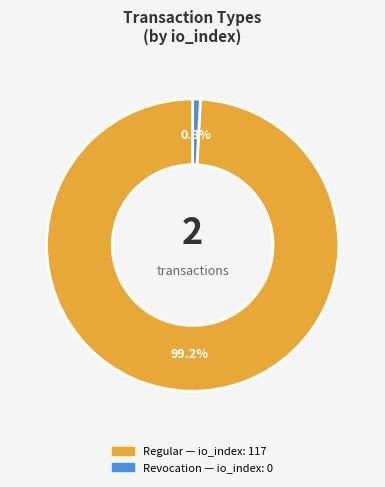

Rank the categories by value from highest to lowest.

Regular, Revocation